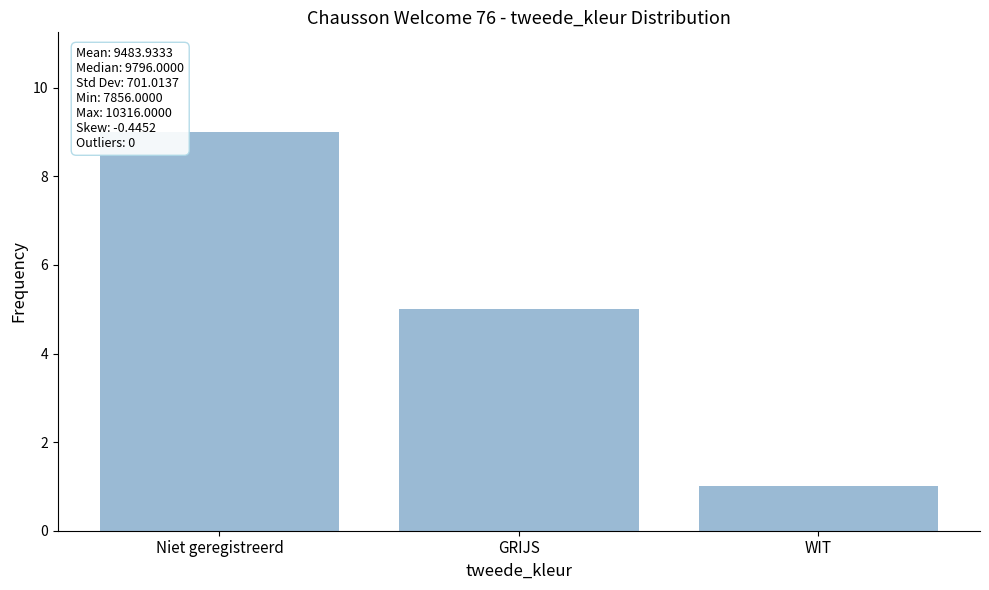

What is the change in value from Niet geregistreerd to GRIJS?

-4